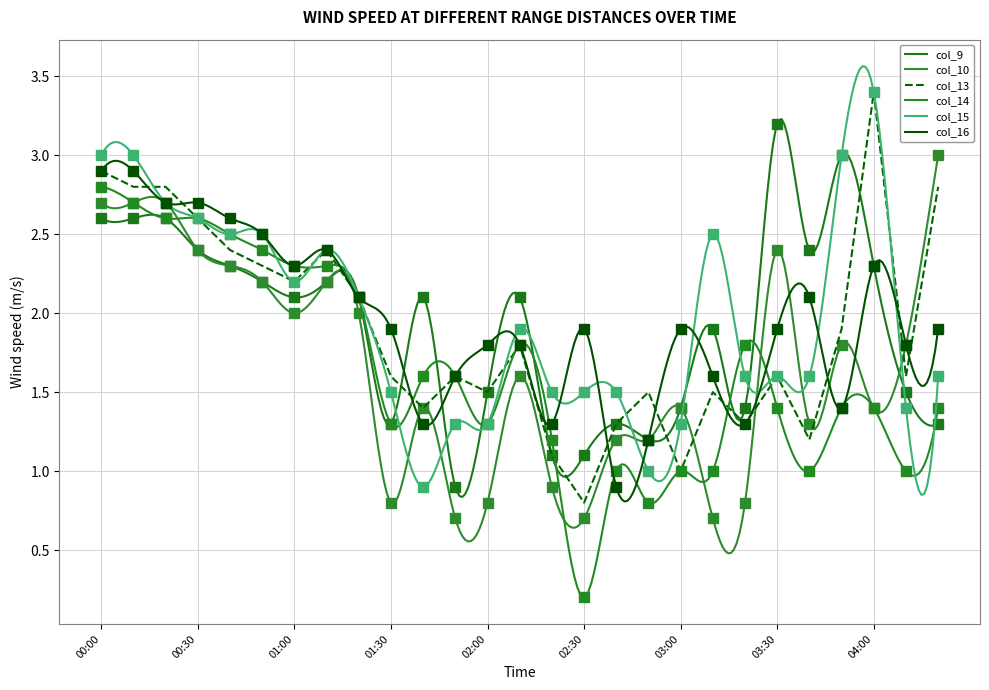

At which category does the chart reach its peak across all series?

04:00